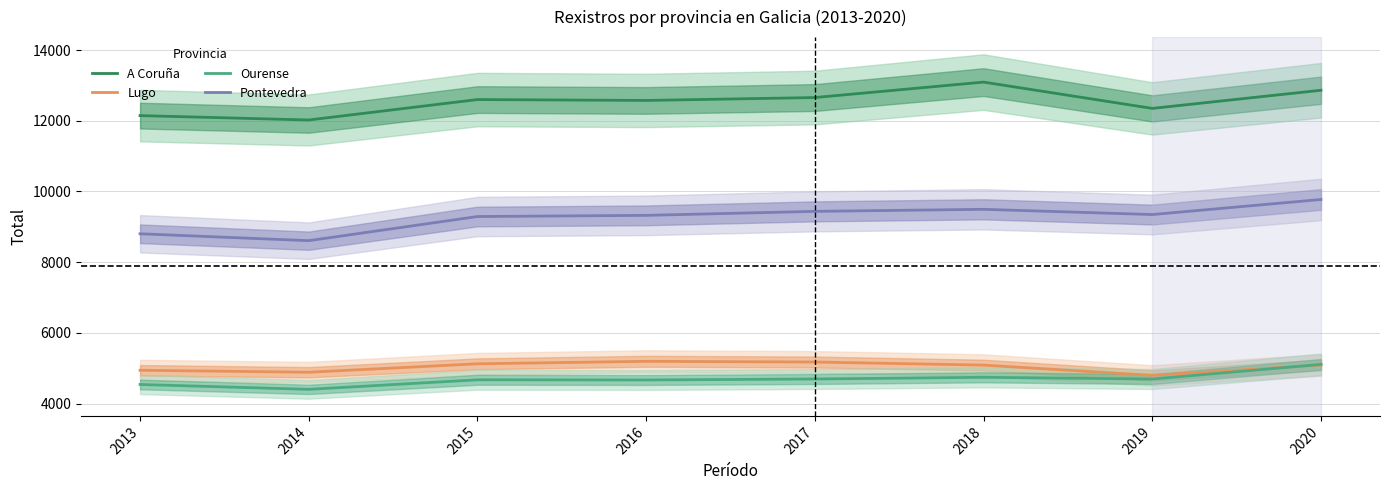

What is the difference between the highest and lowest values at 2019?

7656